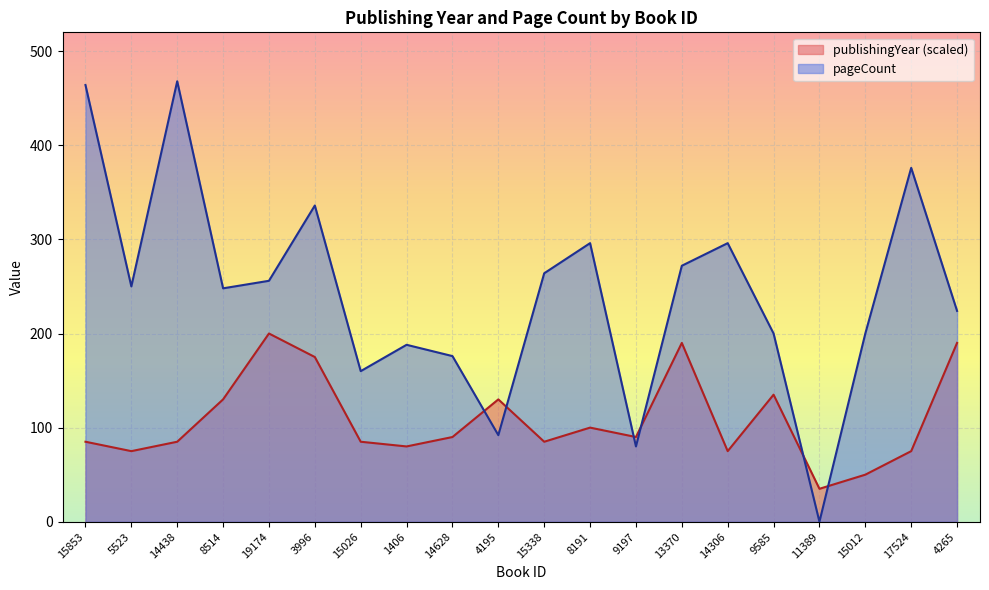

How many series are shown in this chart?

2